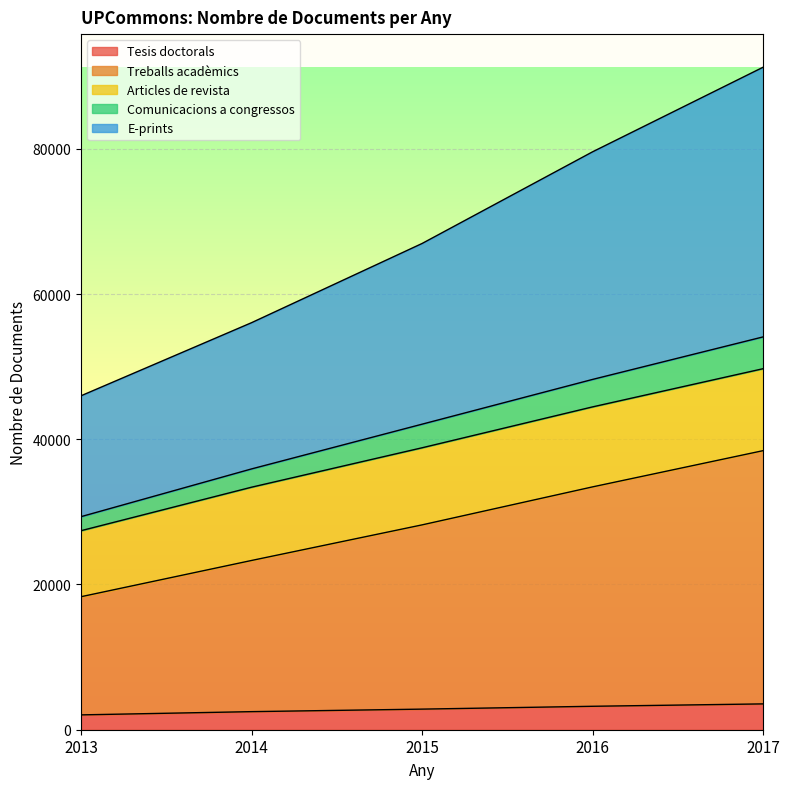

The Tesis doctorals series shows 3557 at 2017. True or false?

True